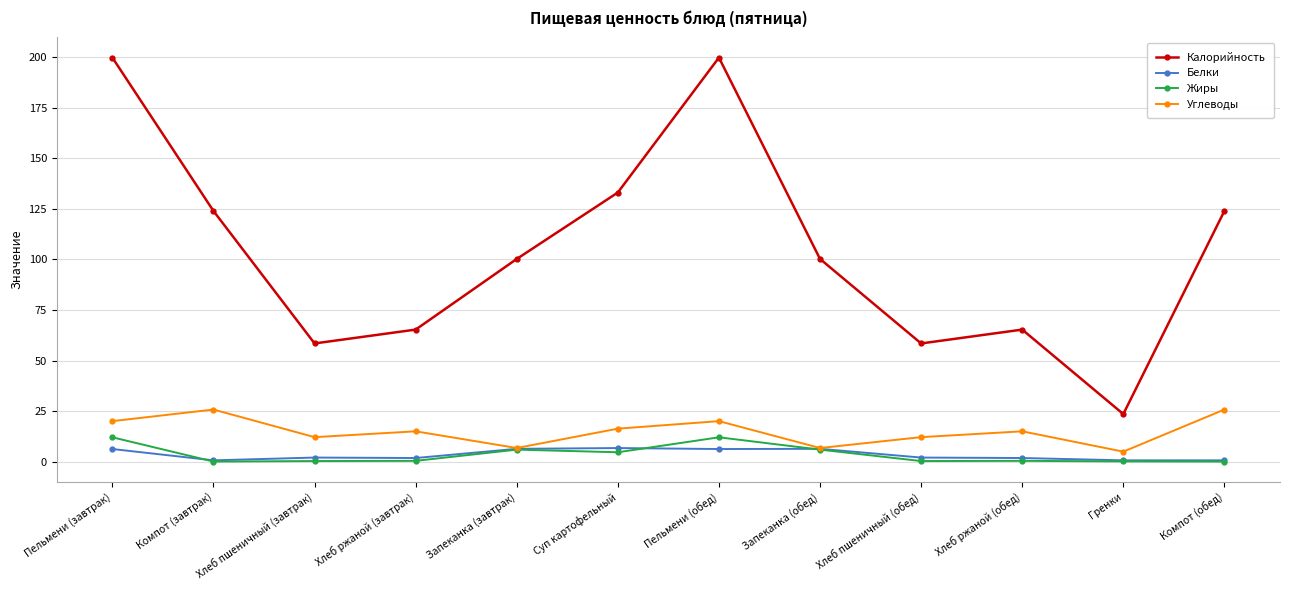

What is the difference between the highest and lowest values at Запеканка (завтрак)?

94.4